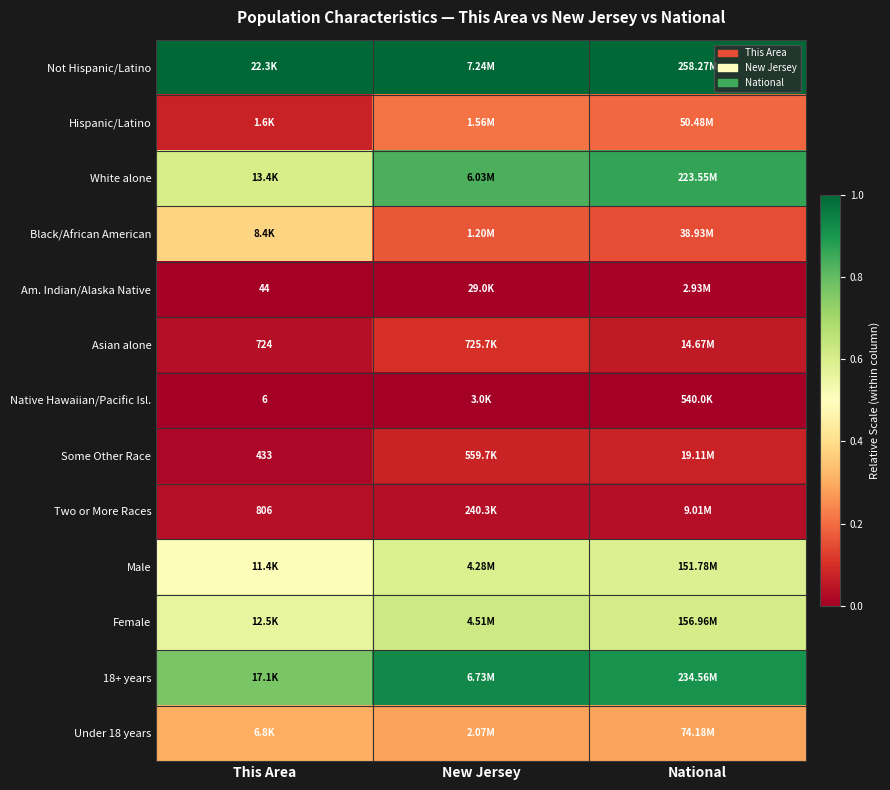

The Under 18 years series shows 0.3 at This Area. True or false?

True